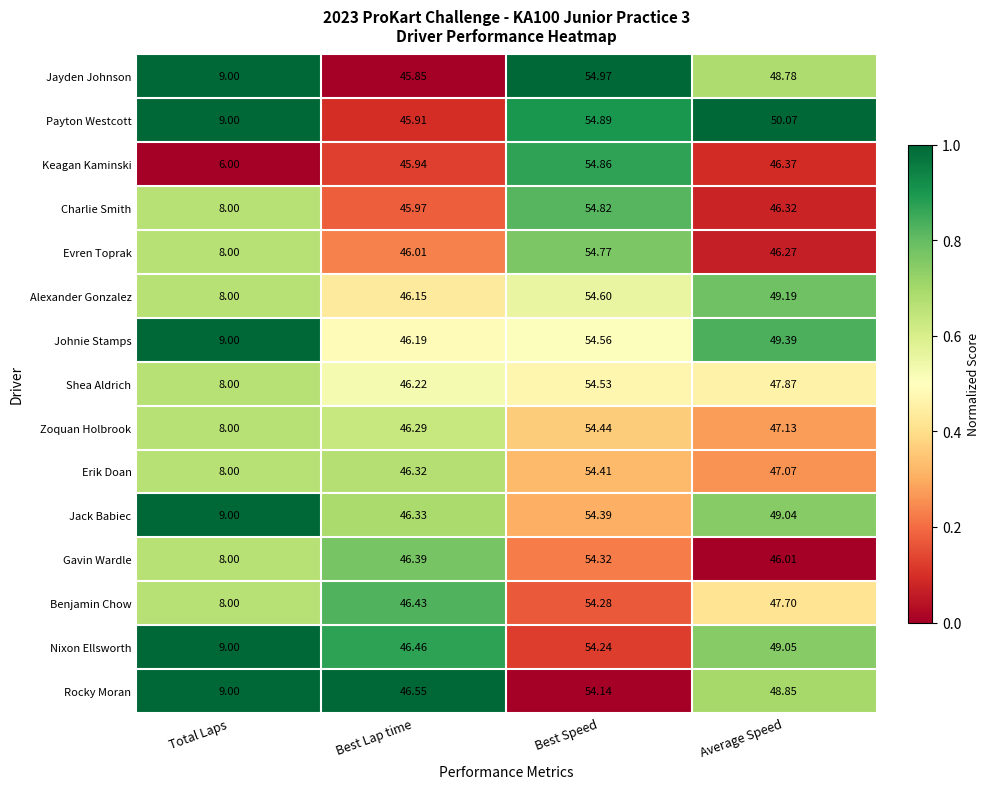

Which category has the highest value in the Shea Aldrich series?

Best Speed